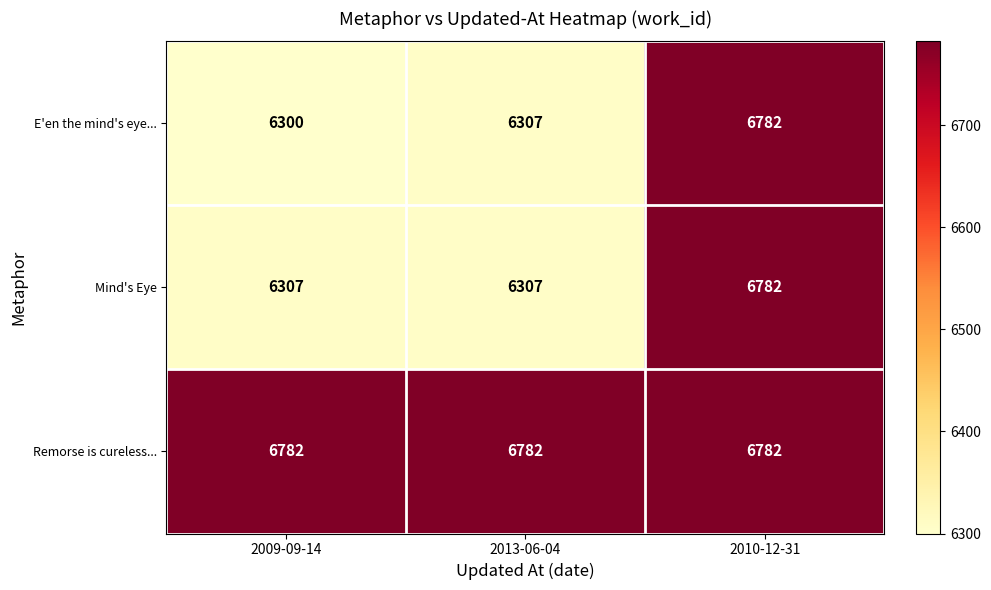

What is the highest value of the Remorse is cureless... series?

6782